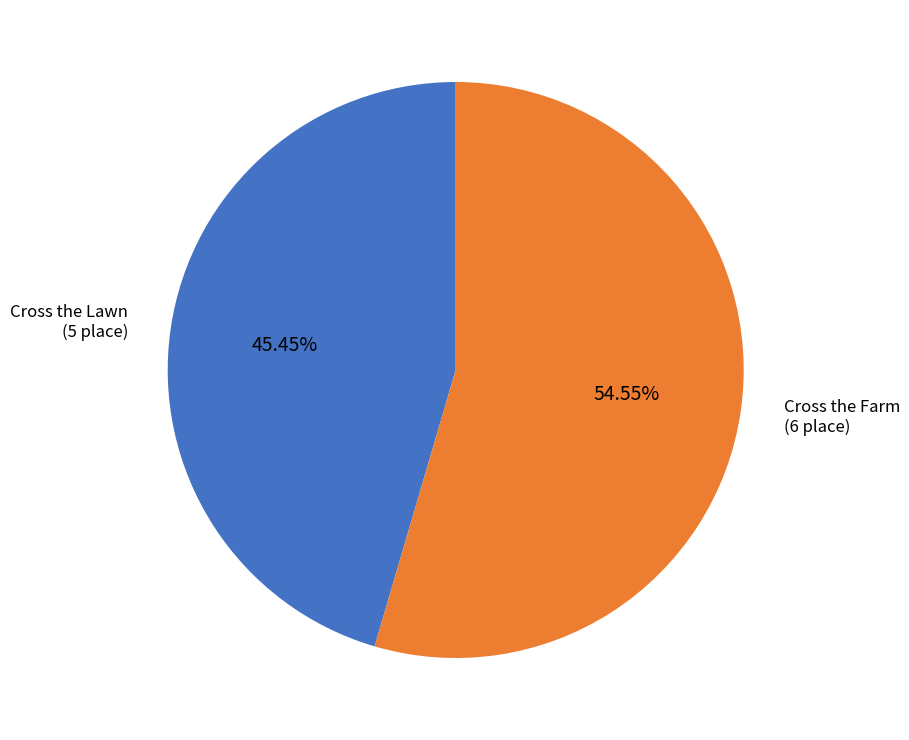

How many segments does this pie chart have?

2